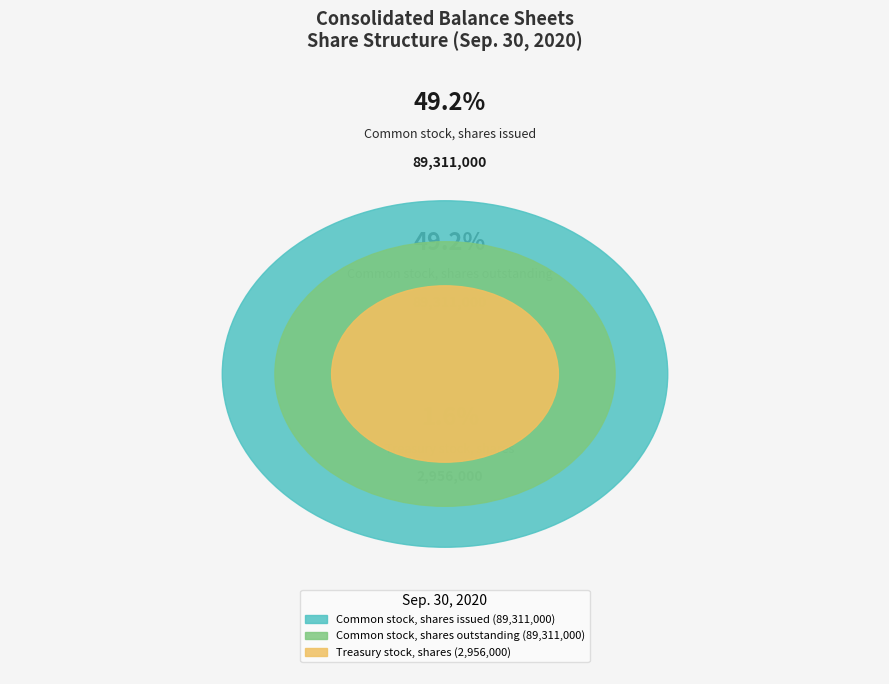

Is there any slice that represents more than half of the pie?

No